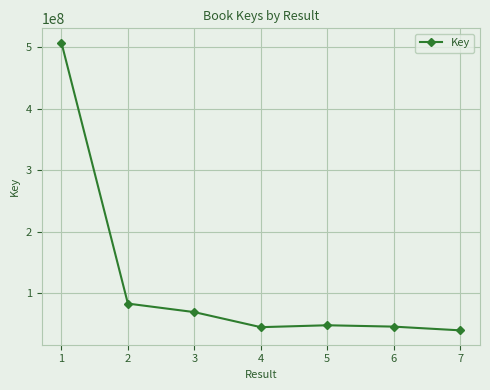

What is the value of the 2nd point from the left?

83058743